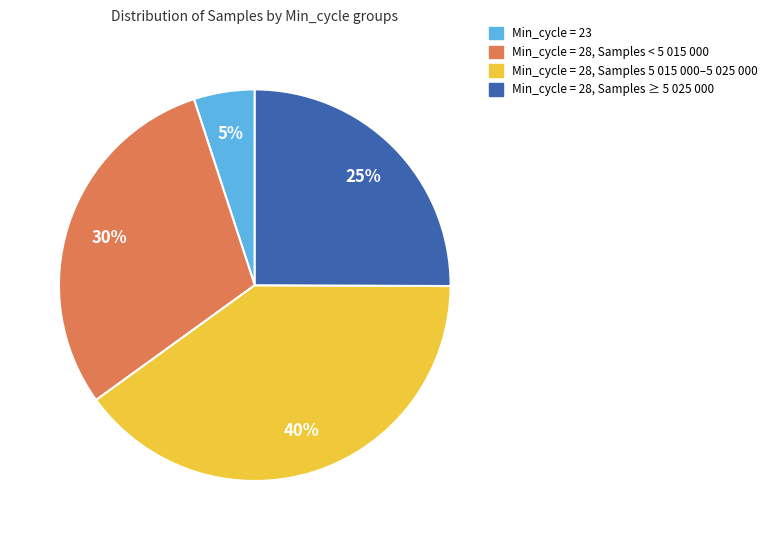

Count the number of slices in the pie.

4